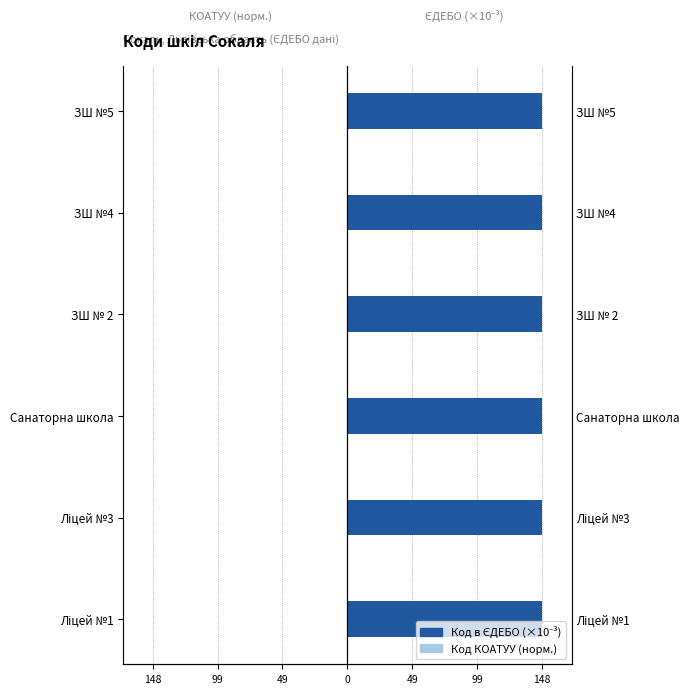

Is it true that Код в ЄДЕБО (×10⁻³) equals 147.8 at Санаторна школа?

True